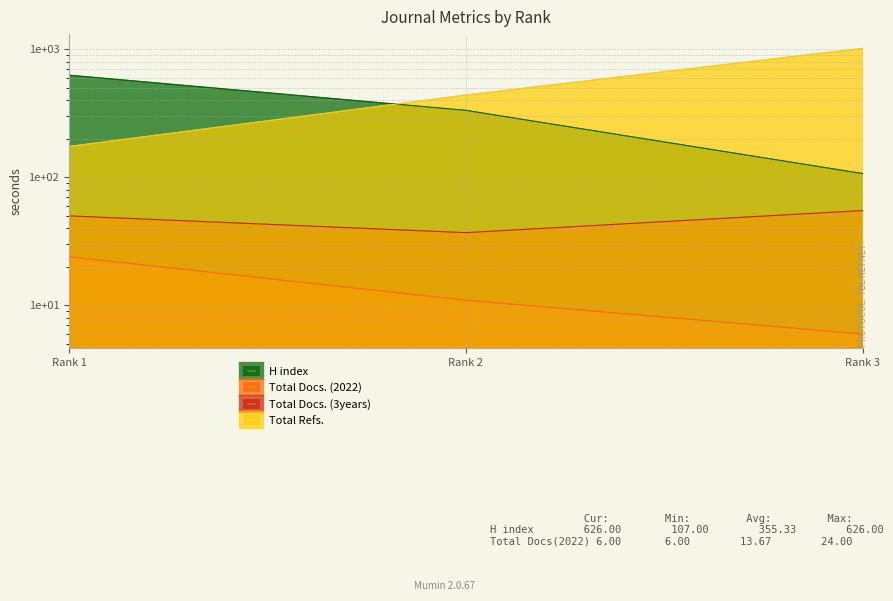

What are all the series names shown in the legend?

H index, Total Docs. (2022), Total Docs. (3years), Total Refs.